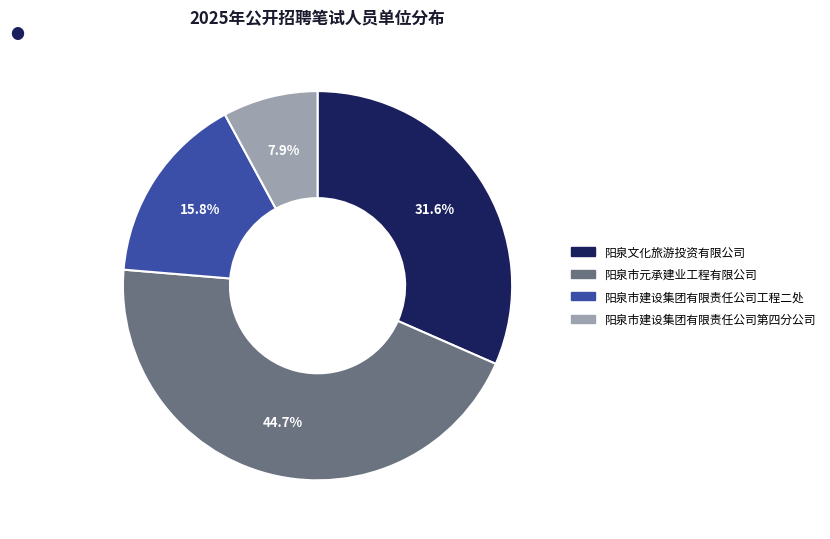

True or false: 阳泉市建设集团有限责任公司第四分公司 accounts for 8% of the total.

True